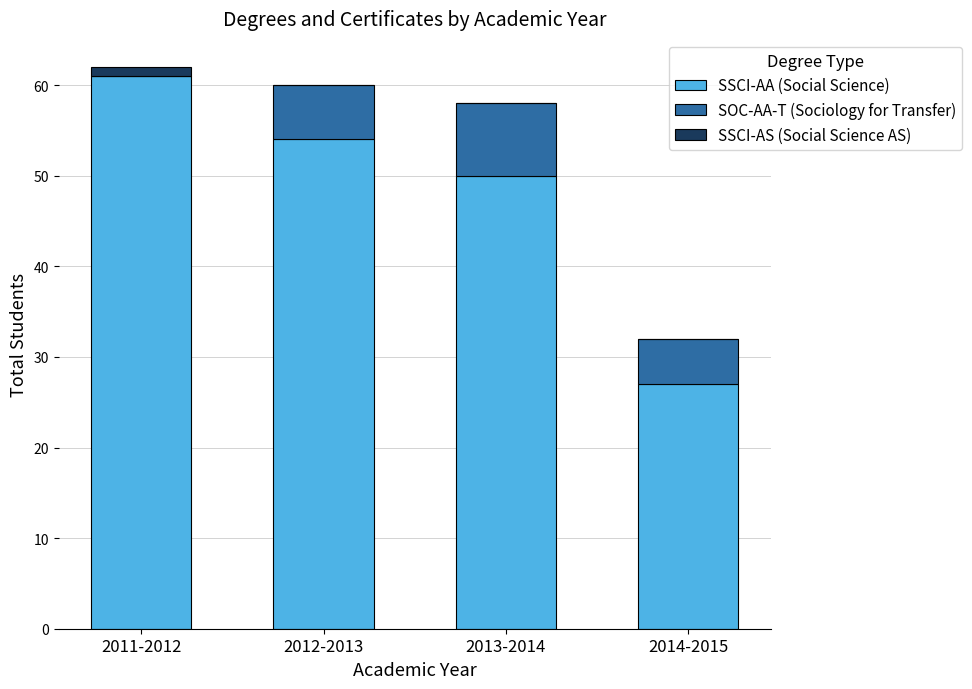

What is the sum of all SSCI-AA (Social Science) values?

192